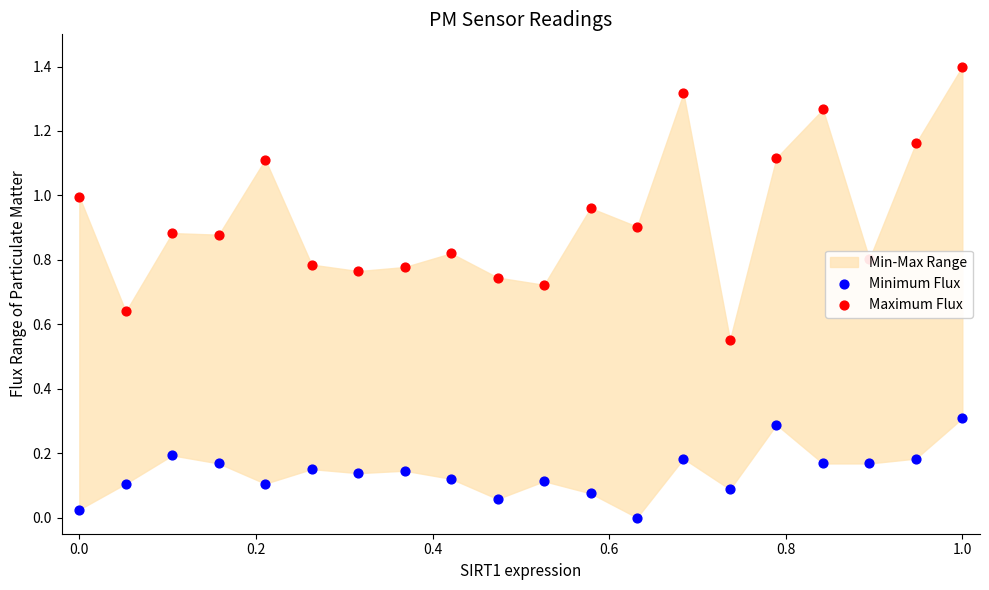

Which series has the widest spread of Y values?

Maximum Flux